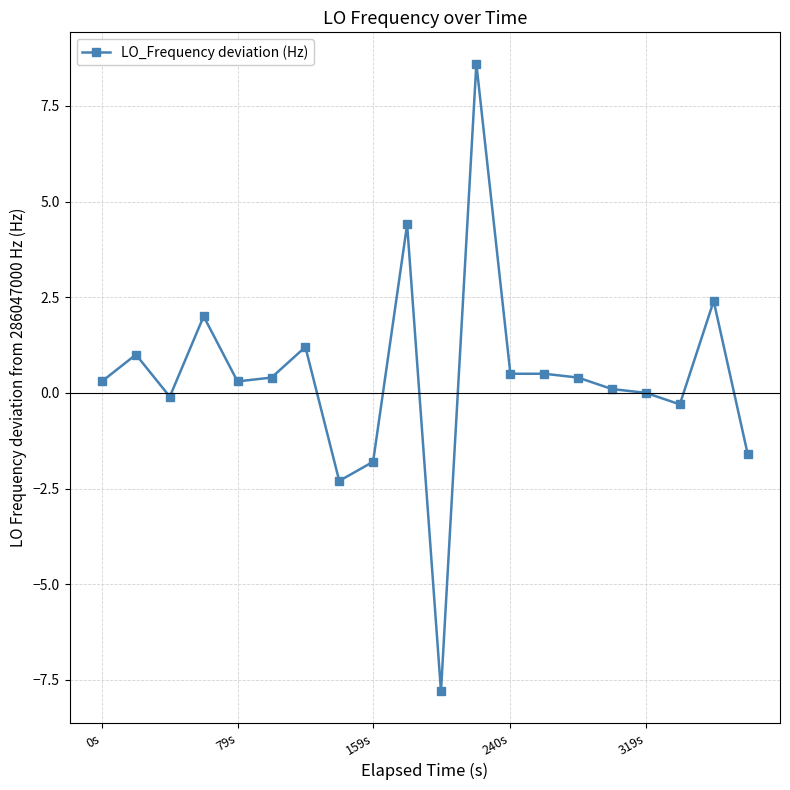

True or false: the data has more than 1 interior local peaks.

True